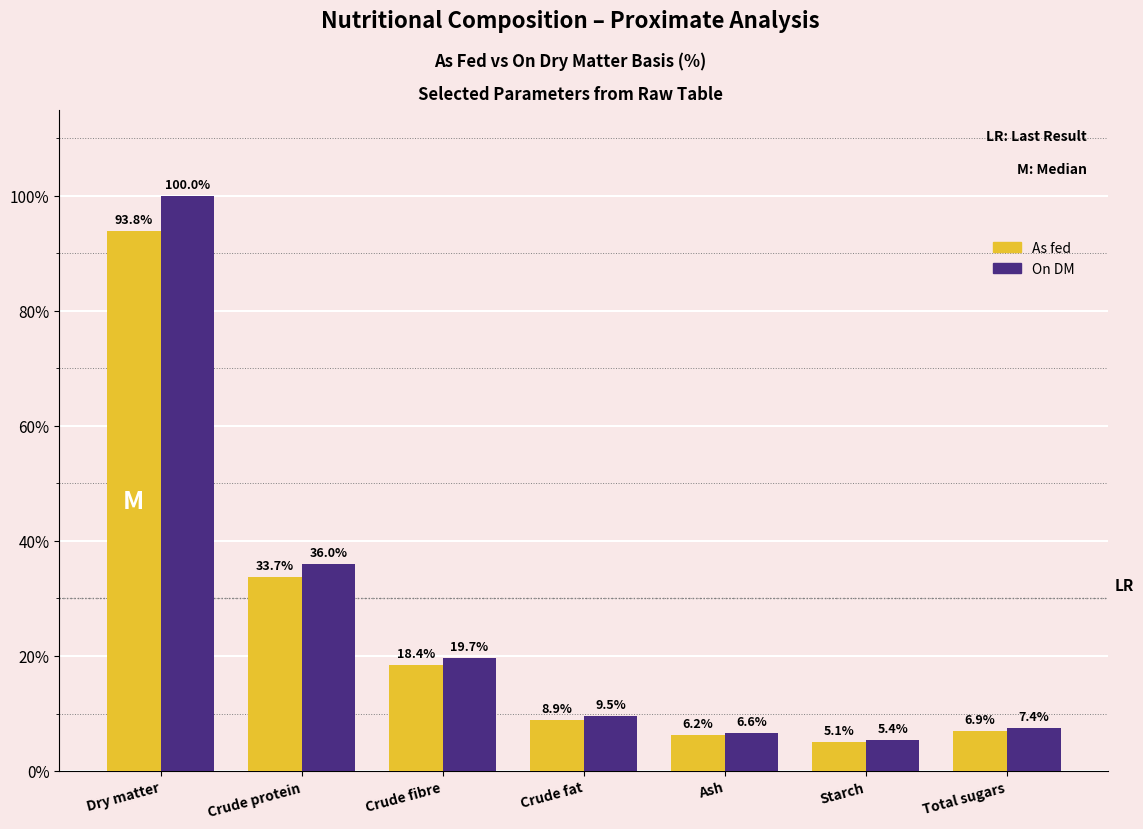

What value does the On DM series have at Crude fat?

9.5